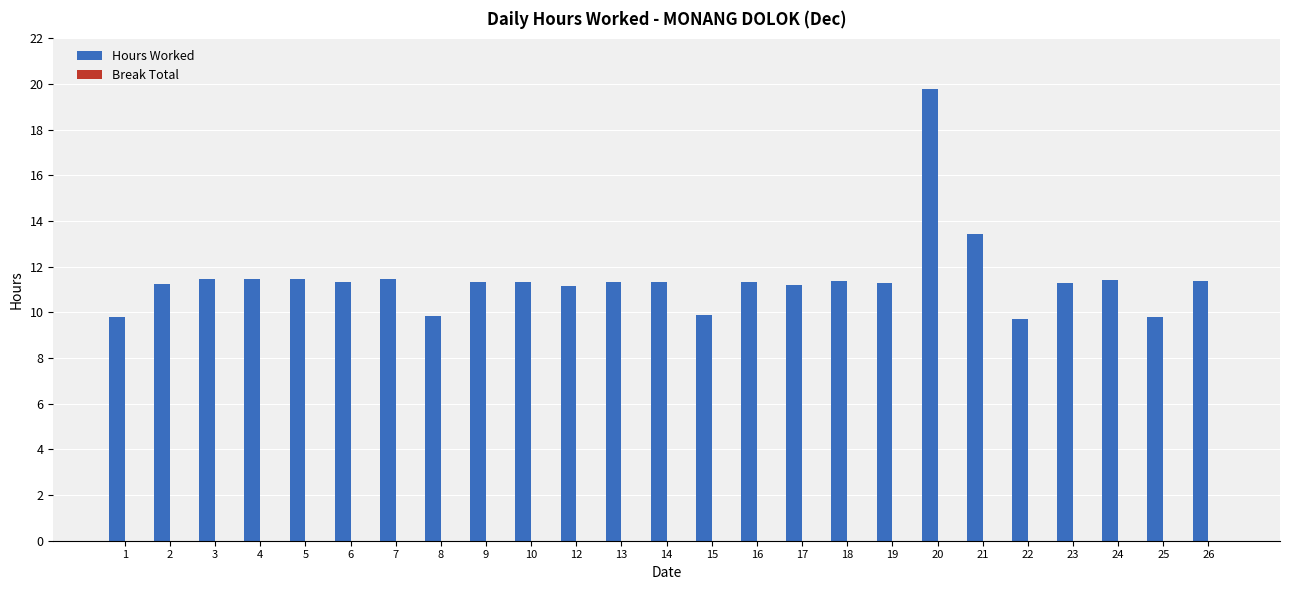

Are the bars grouped side by side (vs. stacked)?

No